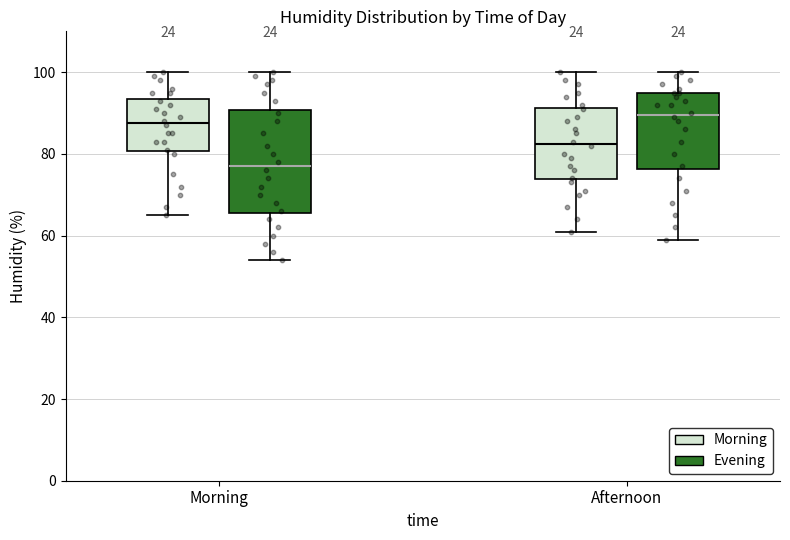

Where does the lower whisker of the box for Morning (Evening) end on the y-axis? The values are not printed on the chart, so give them approximately, as read against the axis.

54